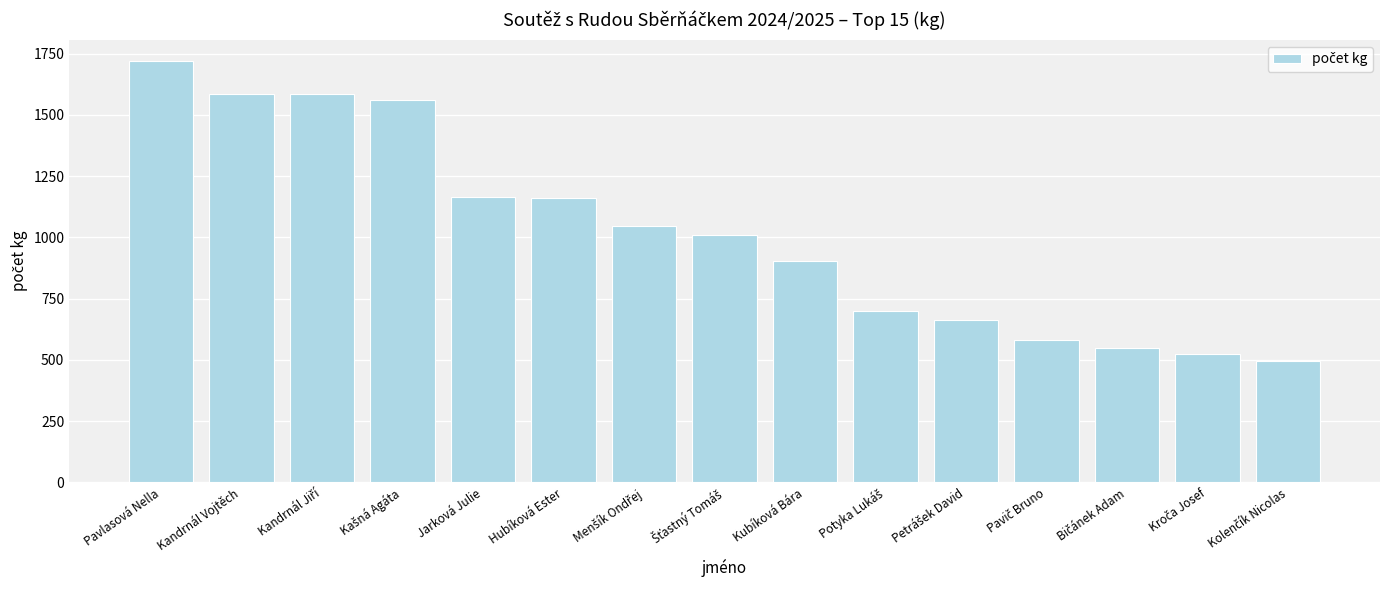

What is the average value?

1016